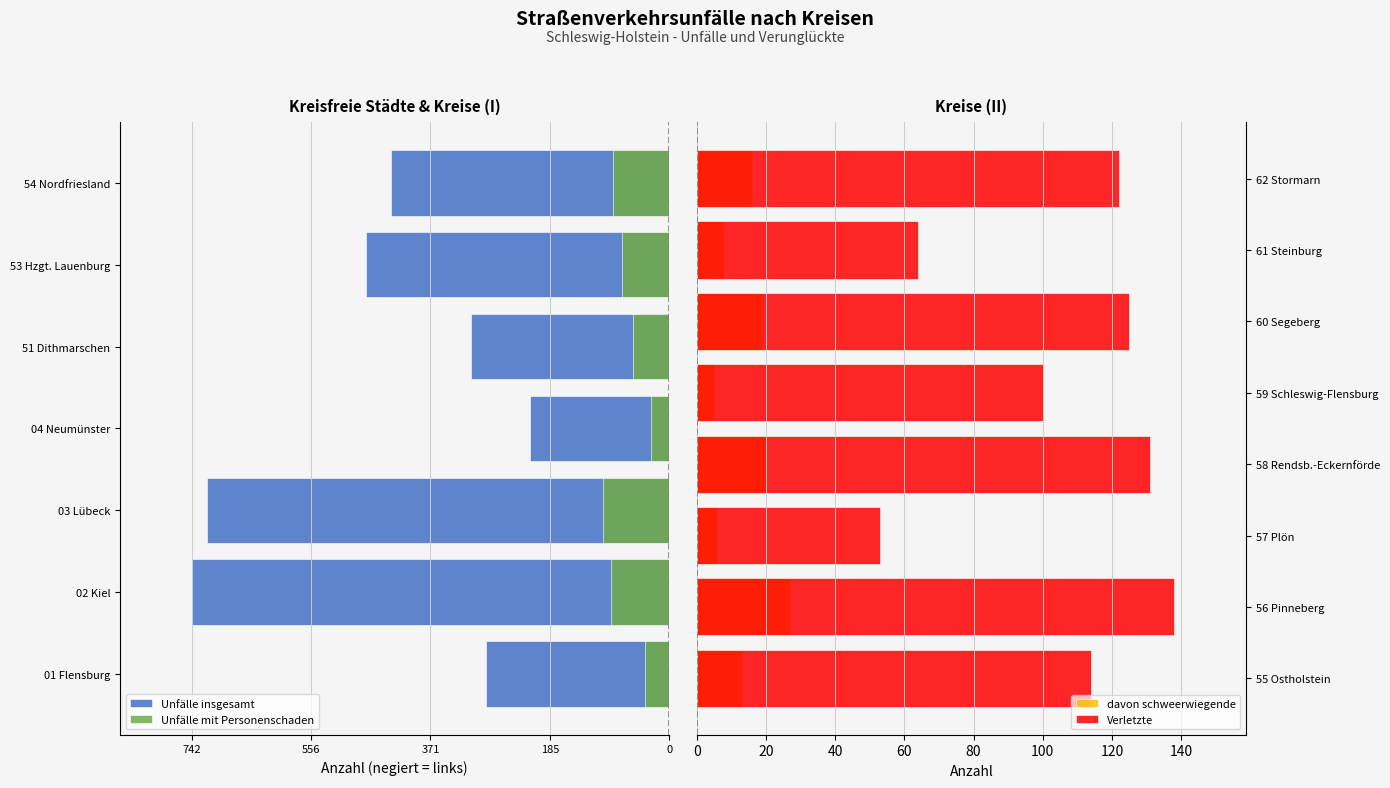

At which label is Unfälle insgesamt closest to 479?

53 Hzgt. Lauenburg